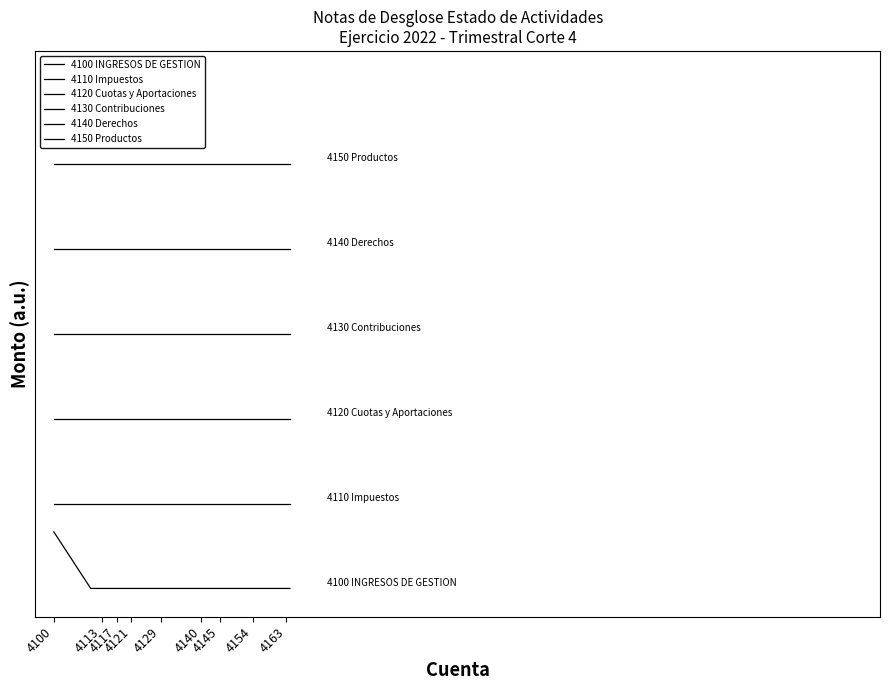

At which category is the sum across all series the highest?

4100